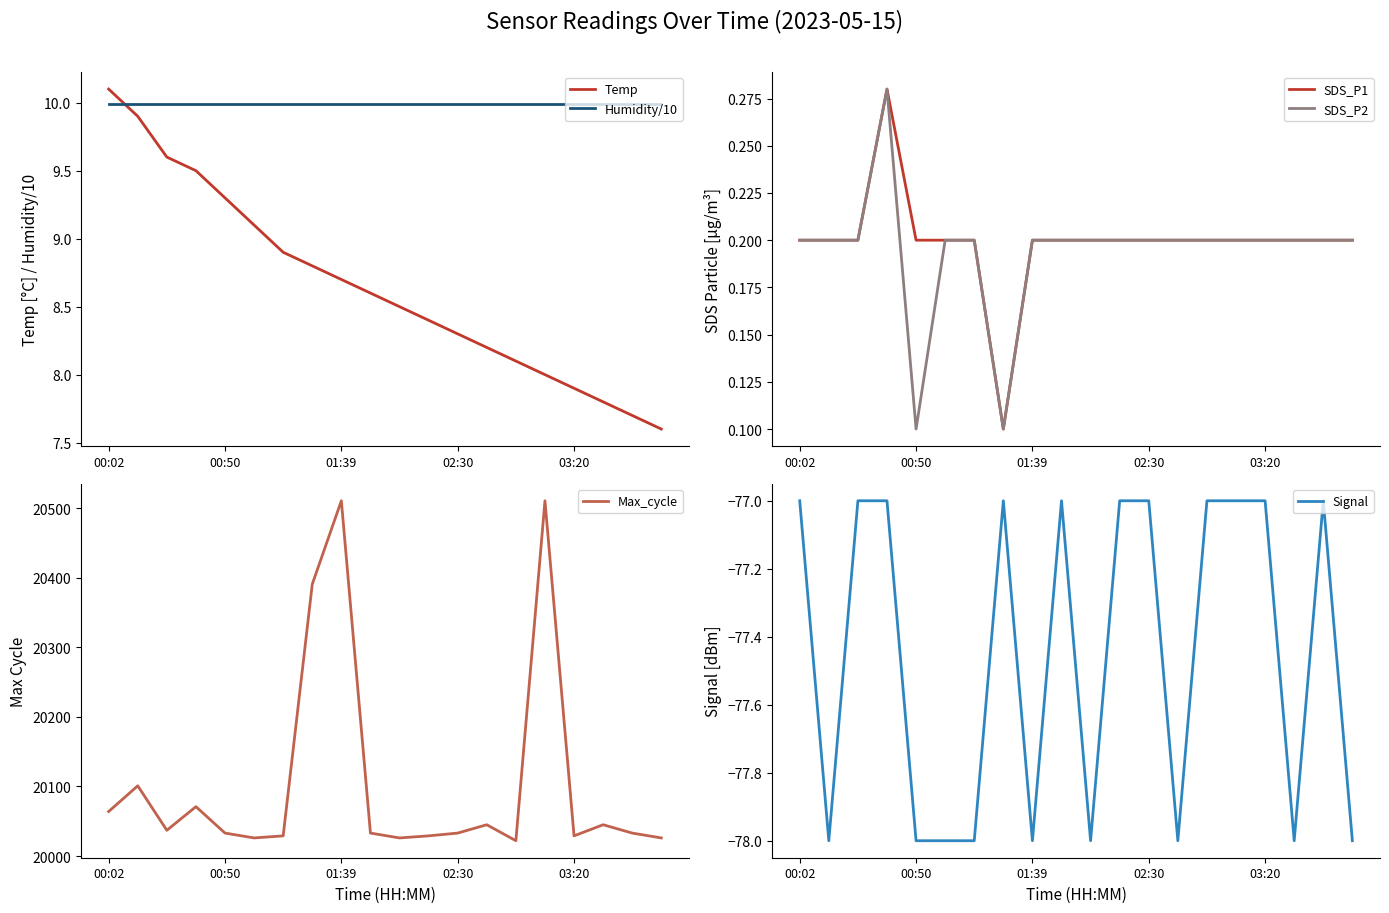

The Humidity/10 series shows 10.0 at 03:20. True or false?

True